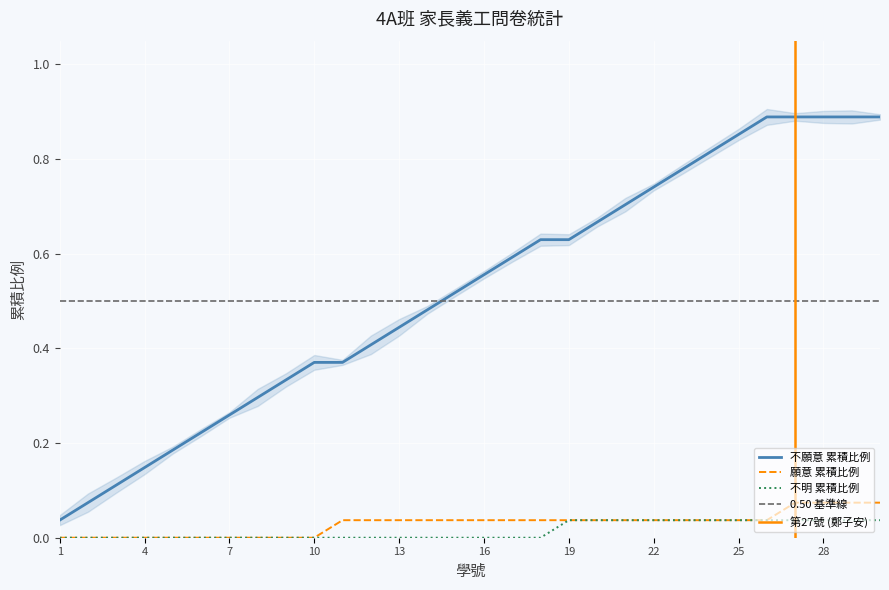

Count the number of categories in the chart.

30